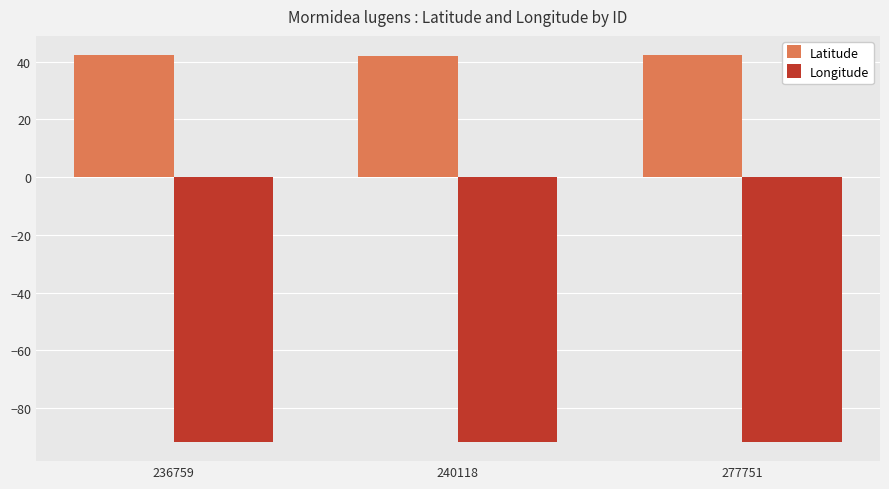

List the series in order of their peak value, highest first.

Latitude, Longitude